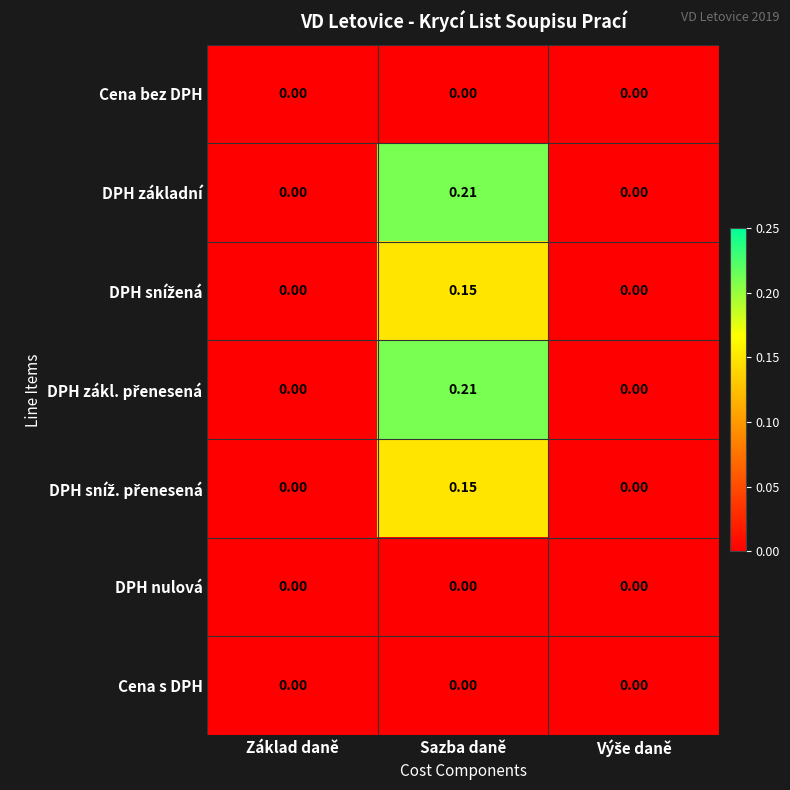

At which category is the sum across all series the highest?

Sazba daně